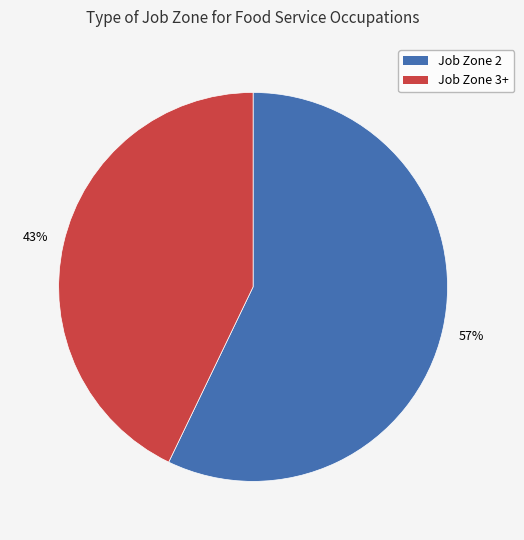

The Job Zone 2 slice represents 57% of the pie. True or false?

True